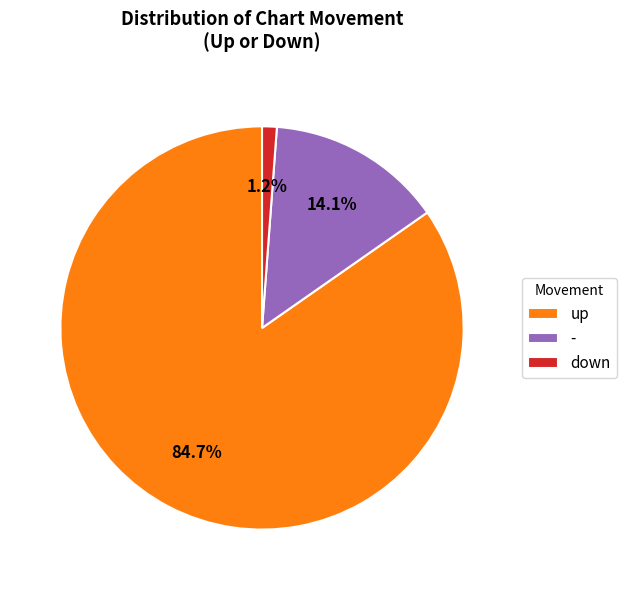

To the nearest percent, what is the average slice percentage?

33%